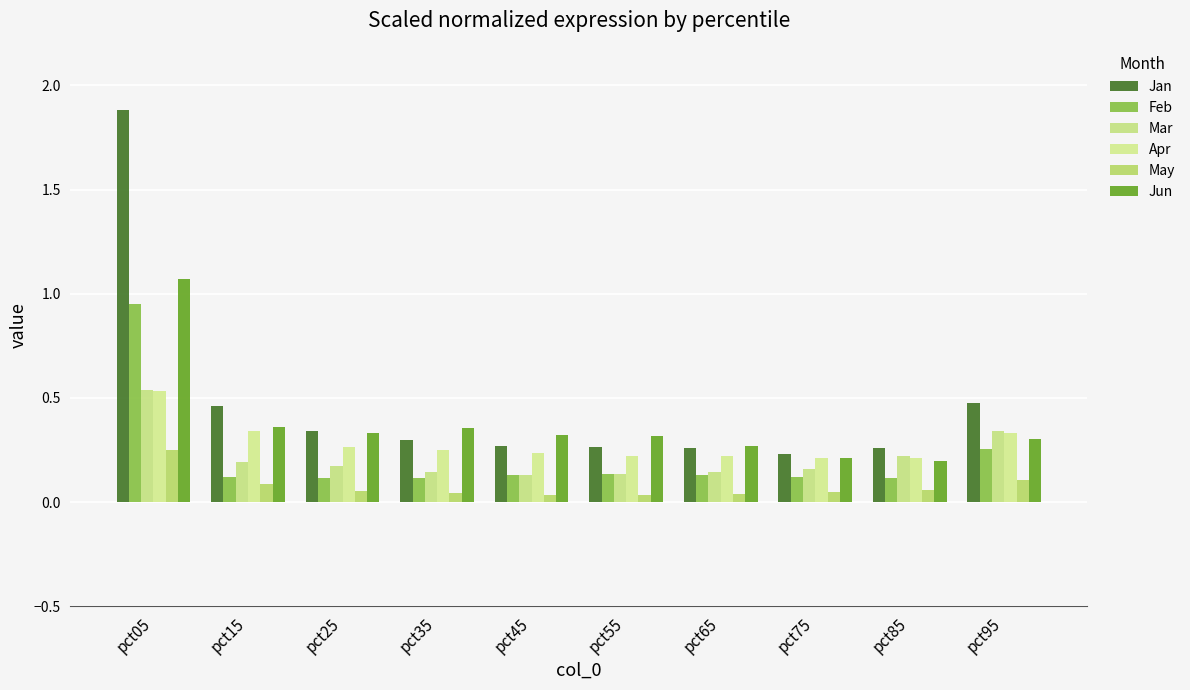

Reading left to right, list all the values displayed in this chart.

Jan: pct05=1.9	pct15=0.5	pct25=0.3	pct35=0.3	pct45=0.3	pct55=0.3	pct65=0.3	pct75=0.2	pct85=0.3	pct95=0.5
Feb: pct05=1.0	pct15=0.1	pct25=0.1	pct35=0.1	pct45=0.1	pct55=0.1	pct65=0.1	pct75=0.1	pct85=0.1	pct95=0.3
Mar: pct05=0.5	pct15=0.2	pct25=0.2	pct35=0.1	pct45=0.1	pct55=0.1	pct65=0.1	pct75=0.2	pct85=0.2	pct95=0.3
Apr: pct05=0.5	pct15=0.3	pct25=0.3	pct35=0.3	pct45=0.2	pct55=0.2	pct65=0.2	pct75=0.2	pct85=0.2	pct95=0.3
May: pct05=0.3	pct15=0.1	pct25=0.1	pct35=0.0	pct45=0.0	pct55=0.0	pct65=0.0	pct75=0.0	pct85=0.1	pct95=0.1
Jun: pct05=1.1	pct15=0.4	pct25=0.3	pct35=0.4	pct45=0.3	pct55=0.3	pct65=0.3	pct75=0.2	pct85=0.2	pct95=0.3